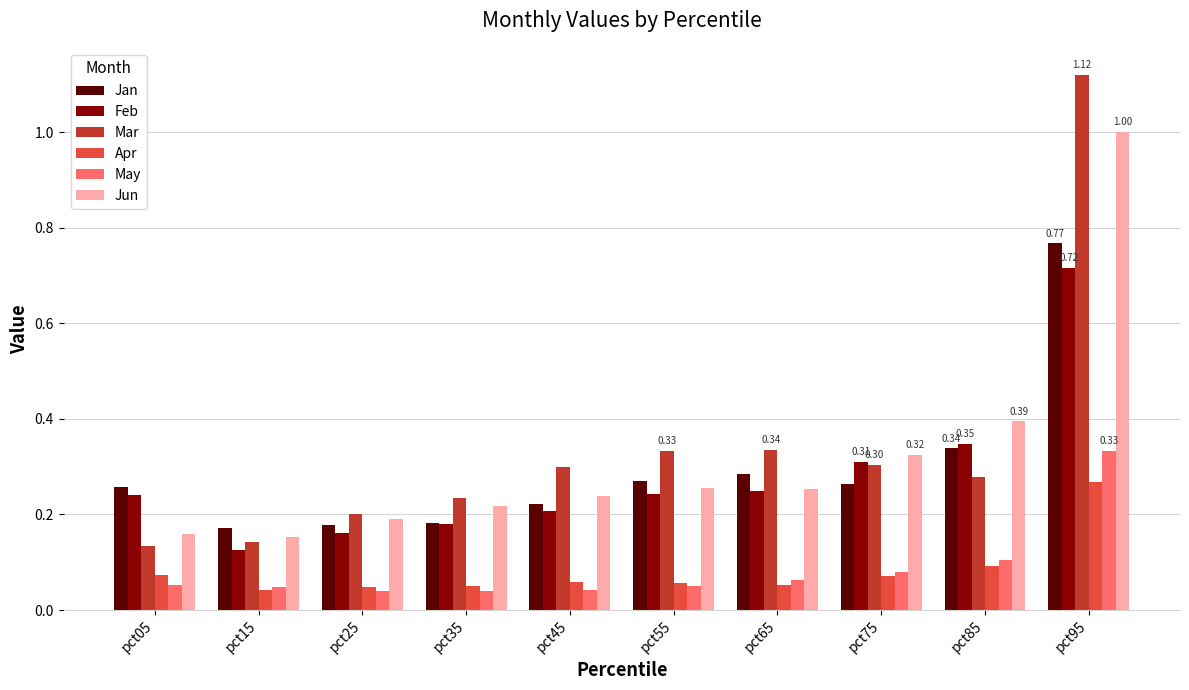

What are all the series names shown in the legend?

Jan, Feb, Mar, Apr, May, Jun